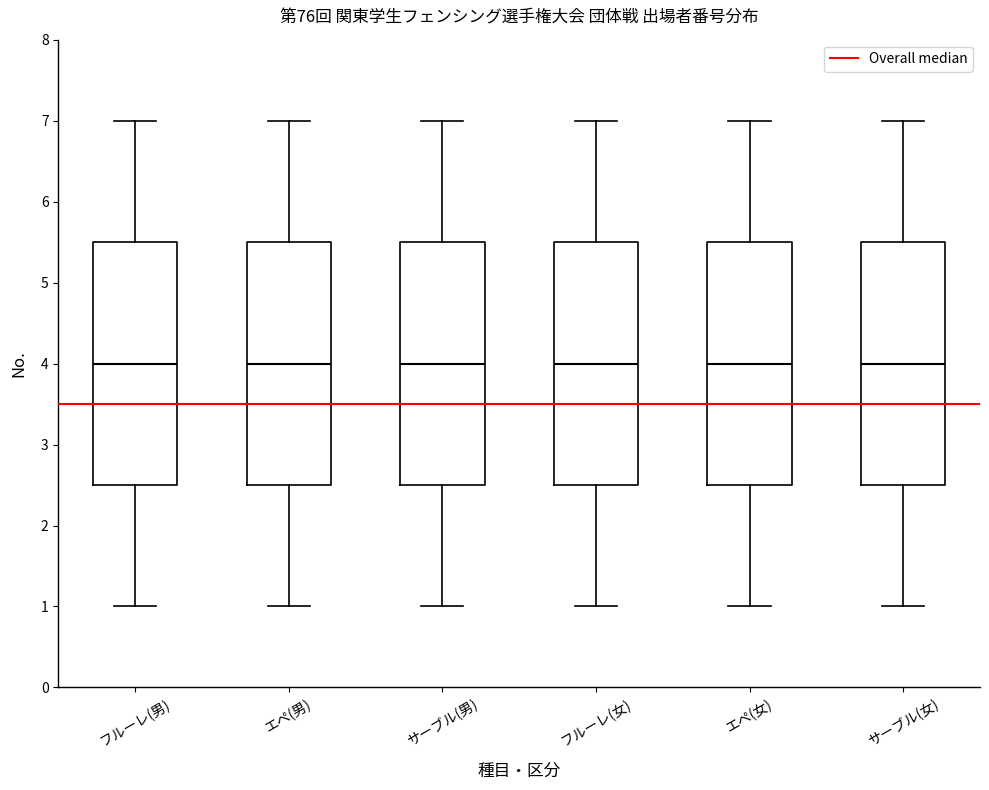

Where is the lower edge of the box for サーブル(女) on the y-axis? The values are not printed on the chart, so give them approximately, as read against the axis.

2.5